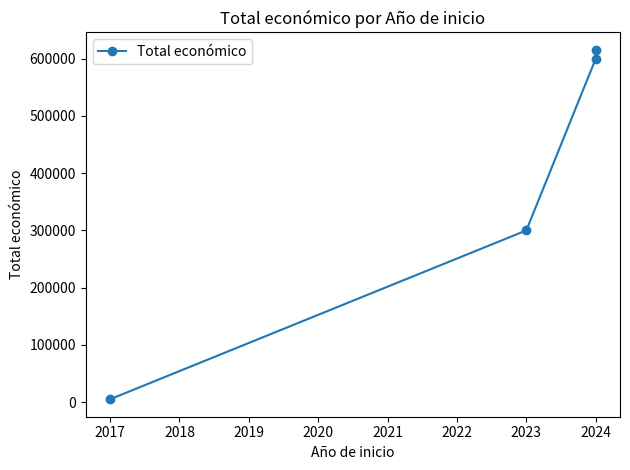

What is the smallest value displayed?

5000